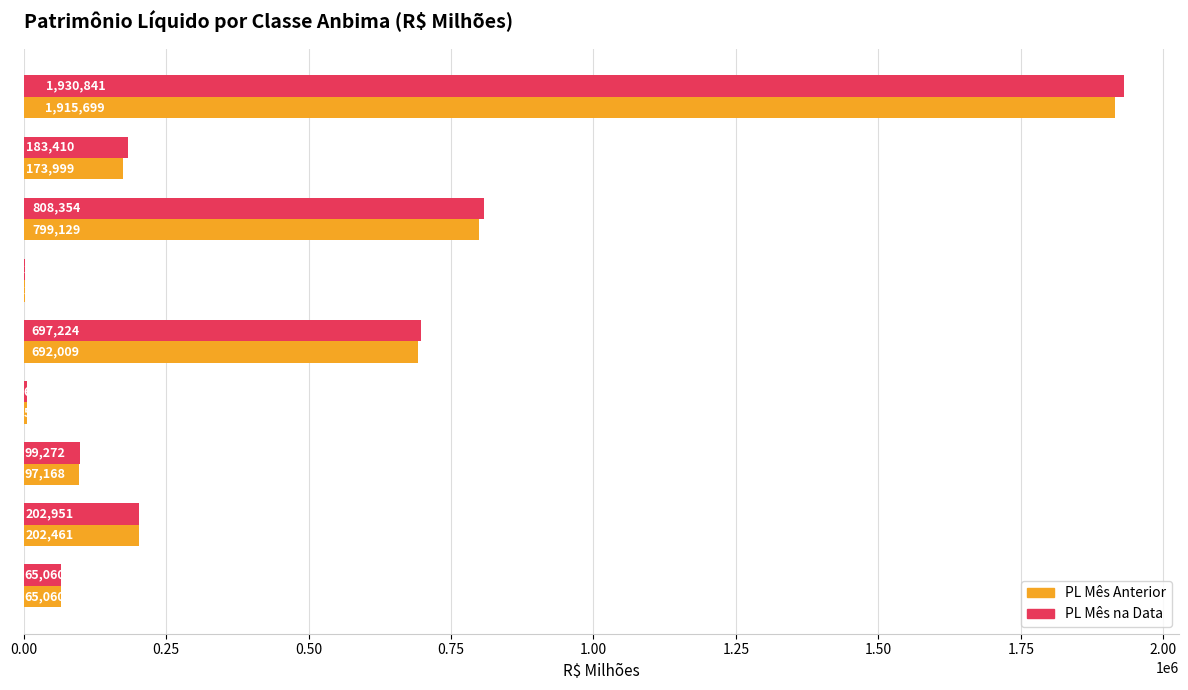

Which series changed the most between Renda Fixa and FIP?

PL Mês na Data